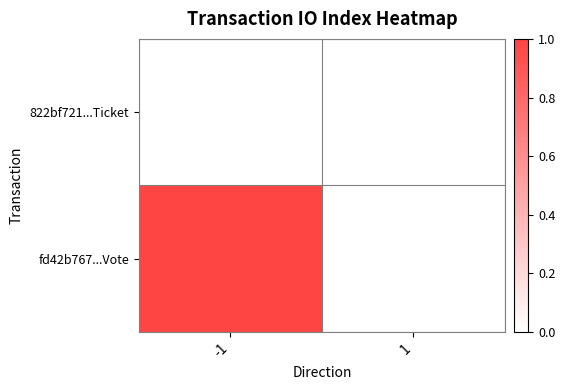

At which category is the sum across all series the highest?

-1